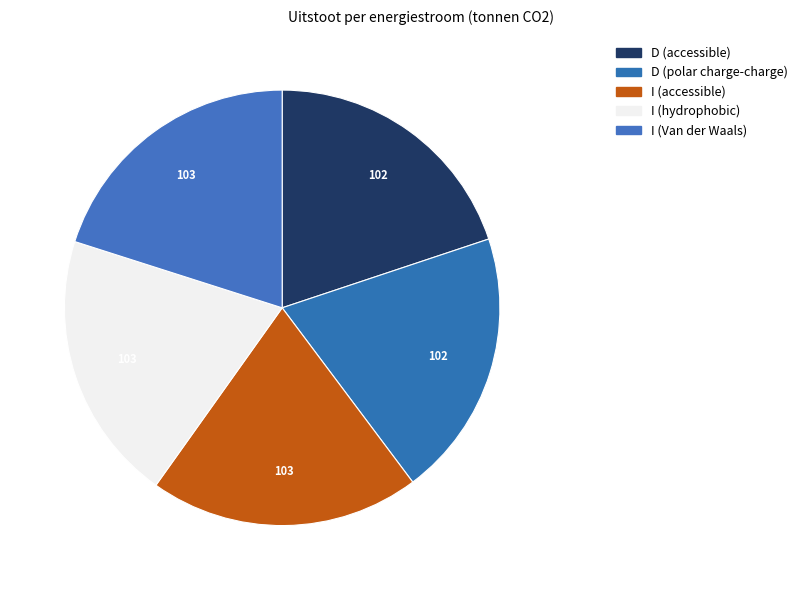

How many segments does this pie chart have?

5